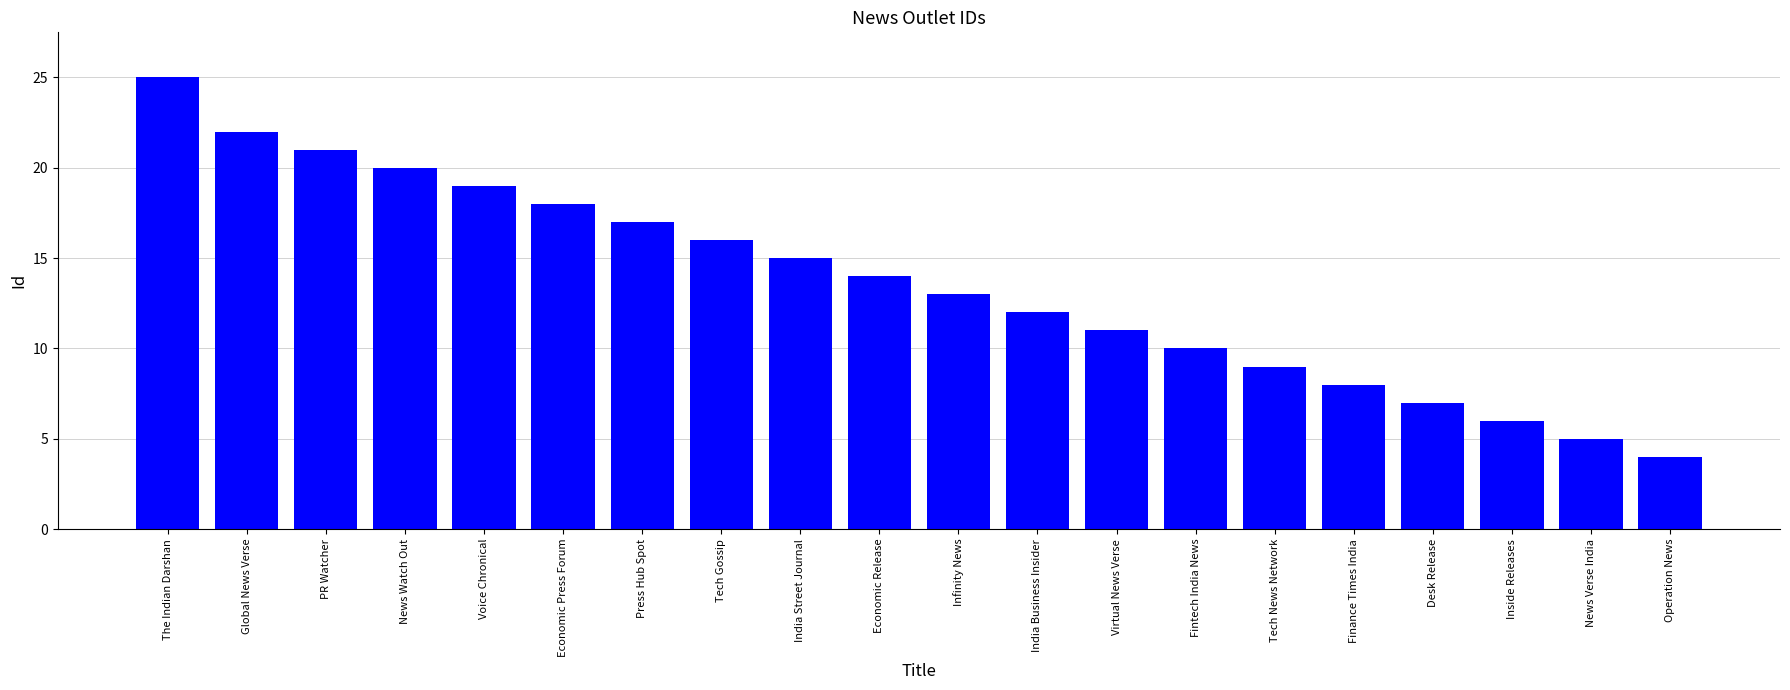

Reading right to left, extract all data points from this chart.

4	5	6	7	8	9	10	11	12	13	14	15	16	17	18	19	20	21	22	25